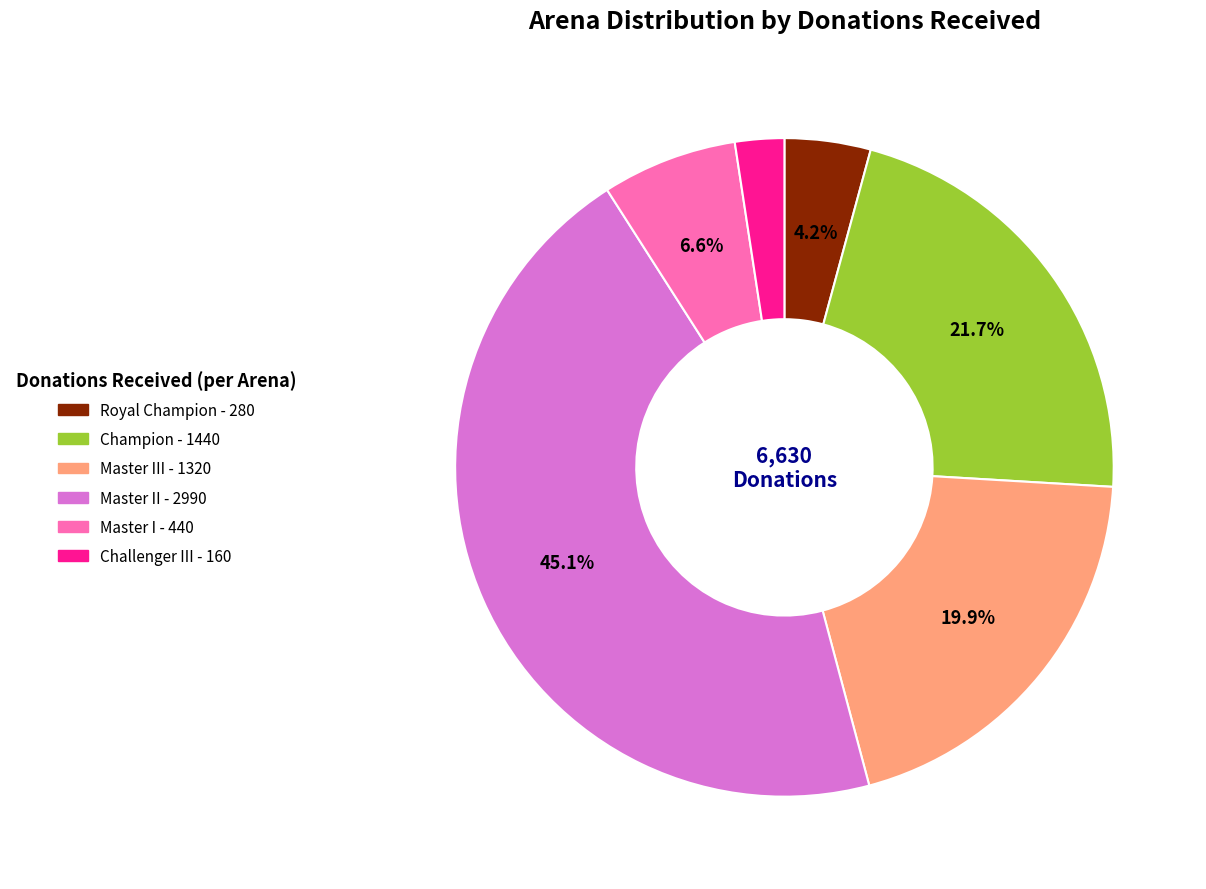

To the nearest percent, what is the difference between the largest and smallest slice percentages?

43%